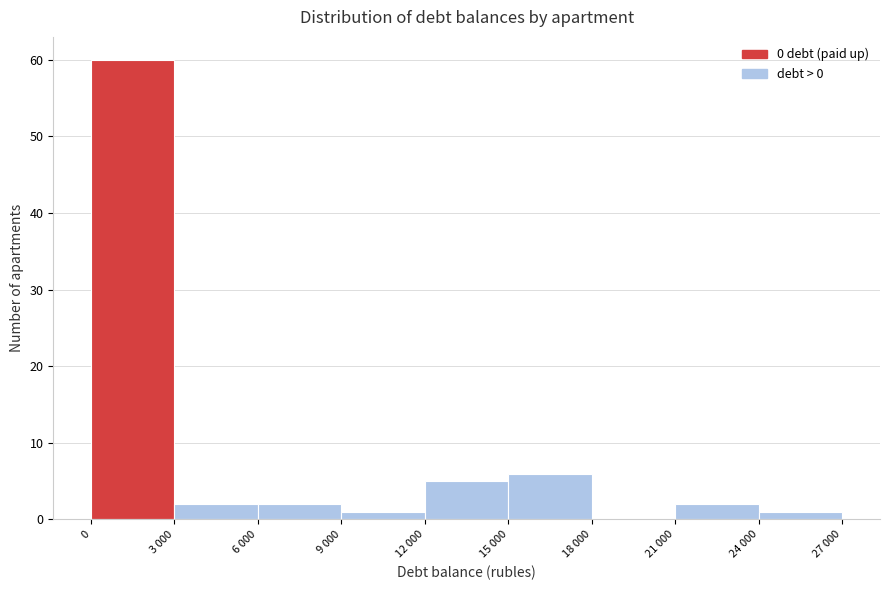

Reading left to right, extract all data points from this chart.

0=60	3 000=2	6 000=2	9 000=1	12 000=5	15 000=6	18 000=0	21 000=2	24 000=1